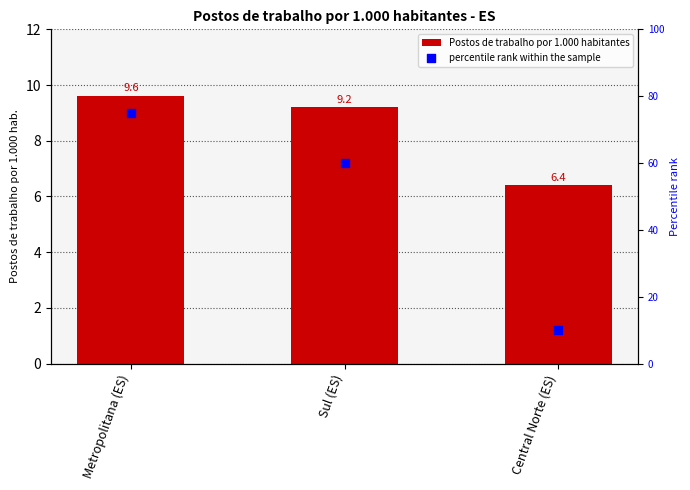

Which series has the largest Y range (max minus min)?

percentile rank within the sample